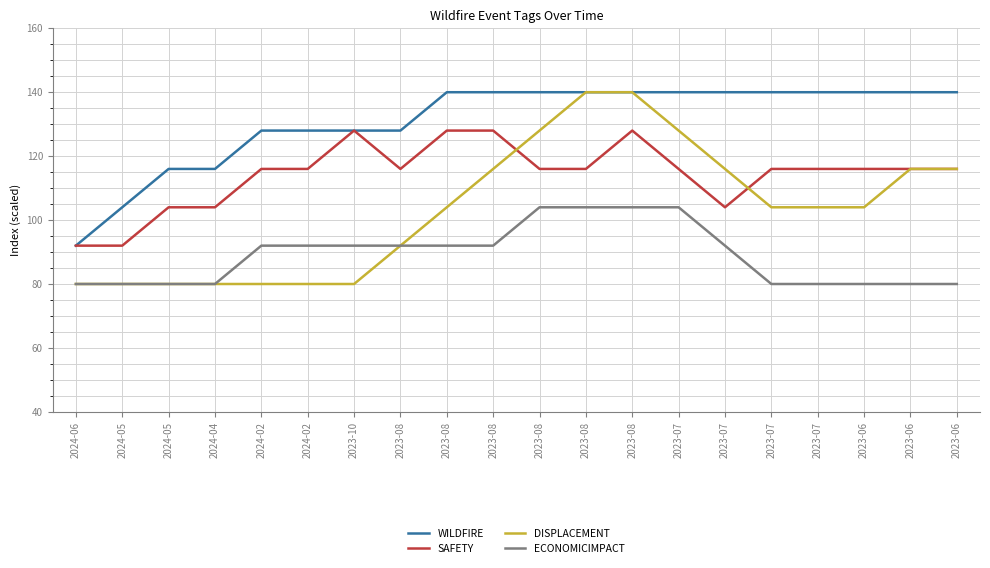

Rank the categories by WILDFIRE value from lowest to highest.

2024-06, 2024-05, 2024-05, 2024-04, 2024-02, 2024-02, 2023-10, 2023-08, 2023-08, 2023-08, 2023-08, 2023-08, 2023-08, 2023-07, 2023-07, 2023-07, 2023-07, 2023-06, 2023-06, 2023-06